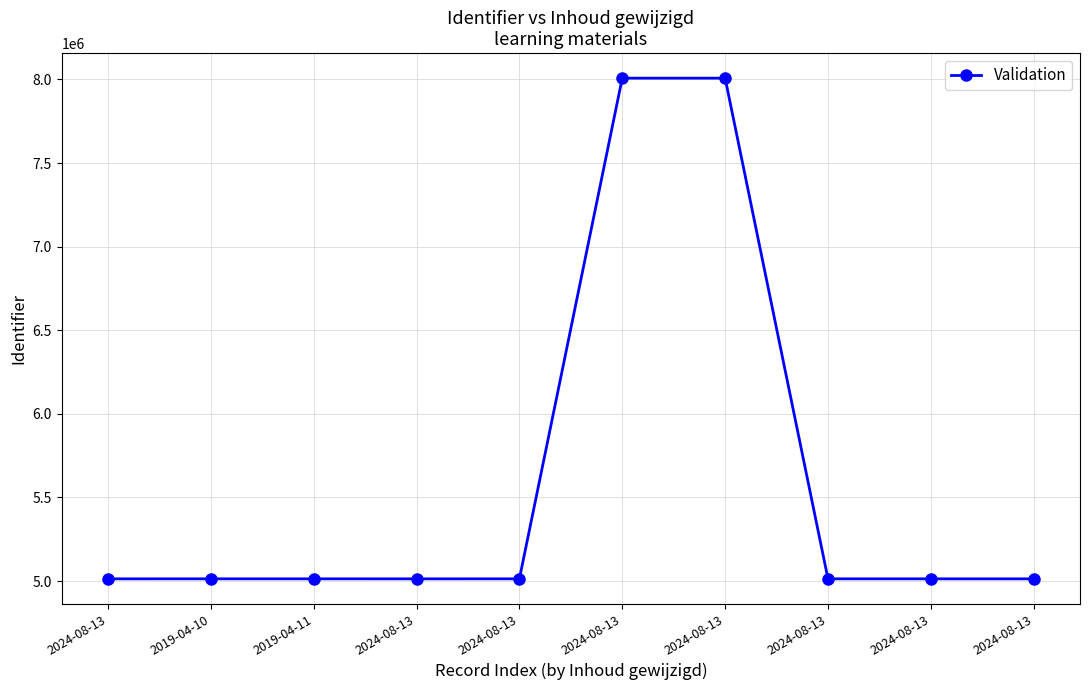

What is the difference between the values at 2024-08-13 and 2019-04-10?

17